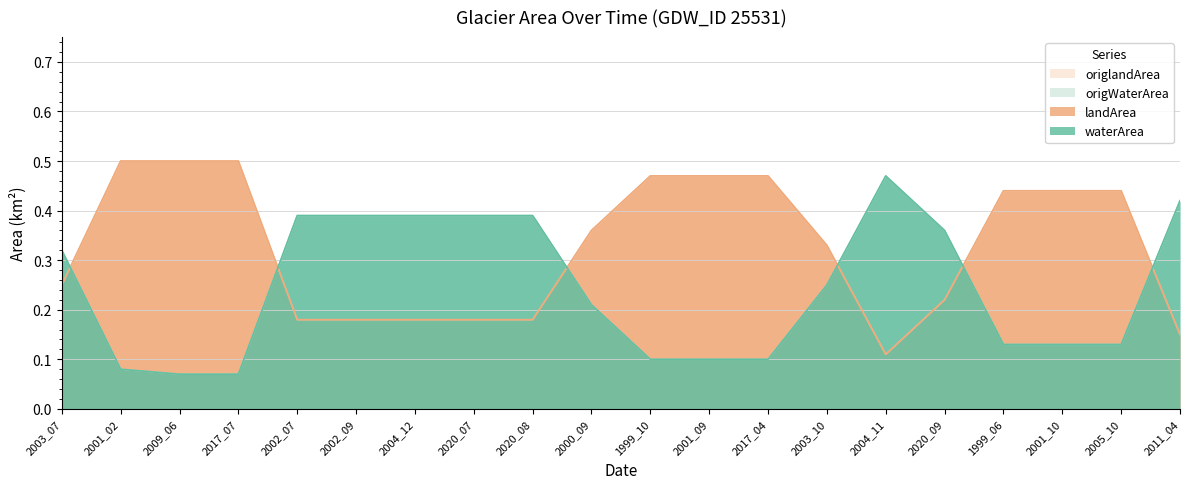

How many times do origlandArea and origWaterArea cross each other?

6